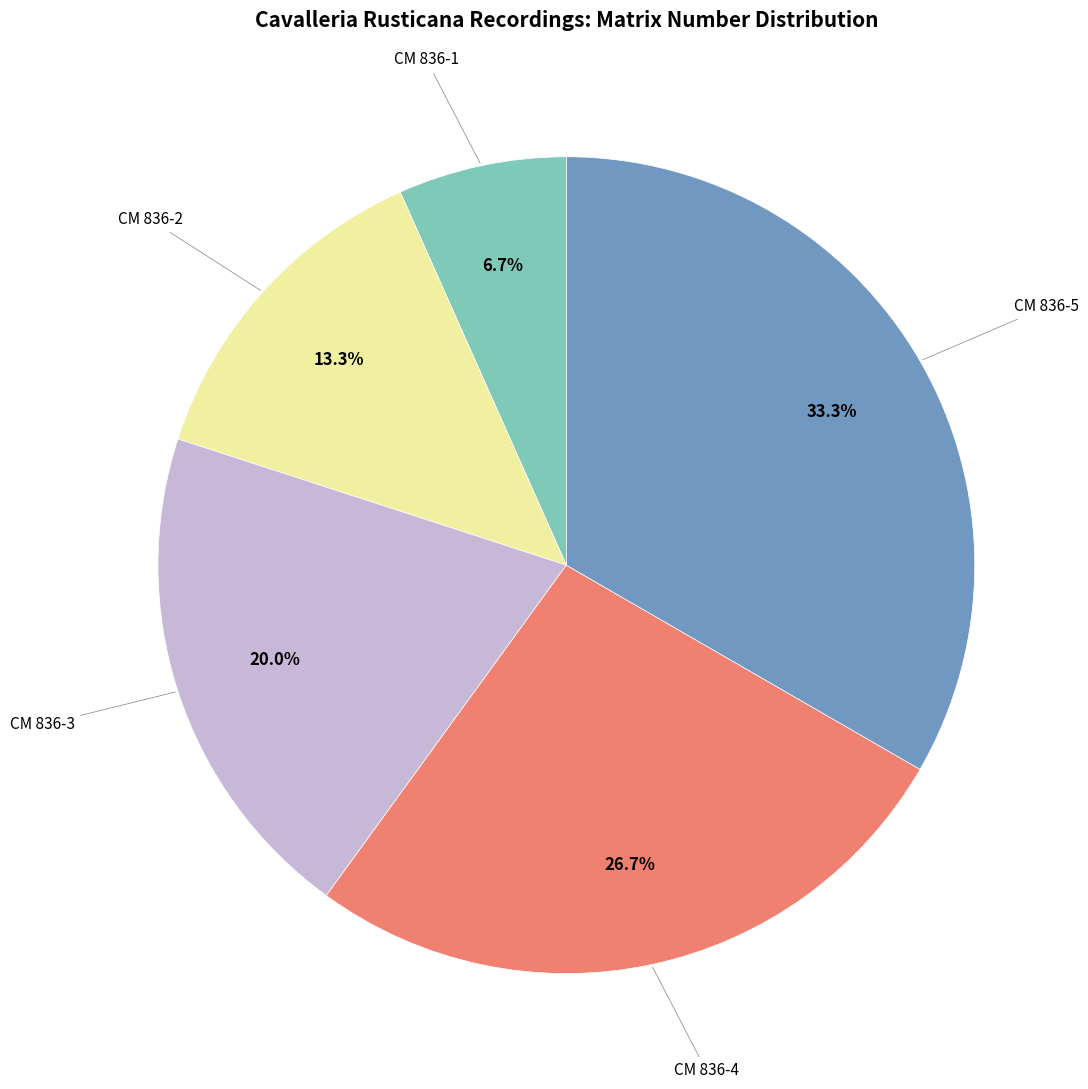

Does any single category account for the majority?

No